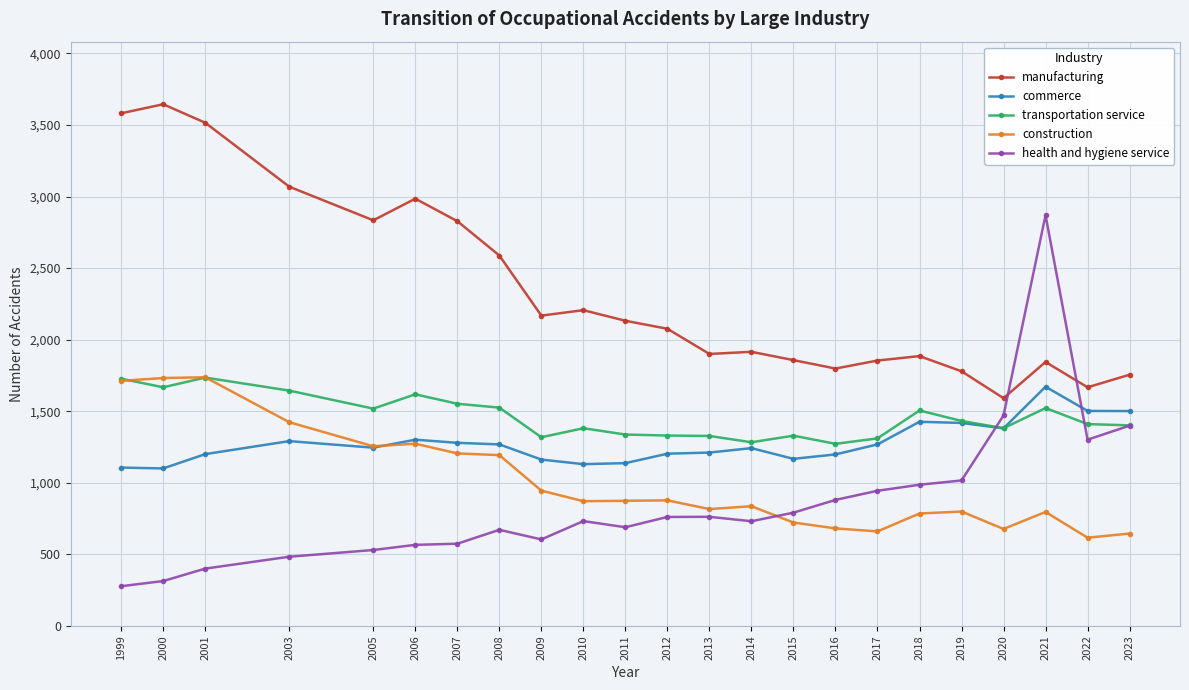

What is the value of the transportation service point at the 9th from the left?

1318